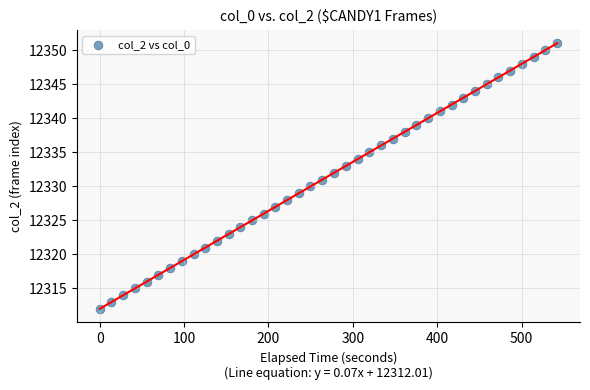

What is the range of Y values (max minus min)?

39